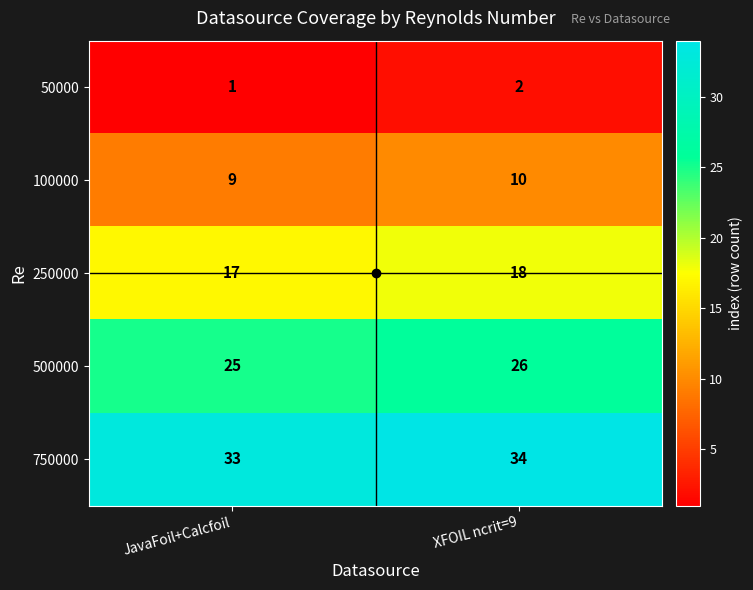

Rank the series by their maximum value, from highest to lowest.

750000, 500000, 250000, 100000, 50000